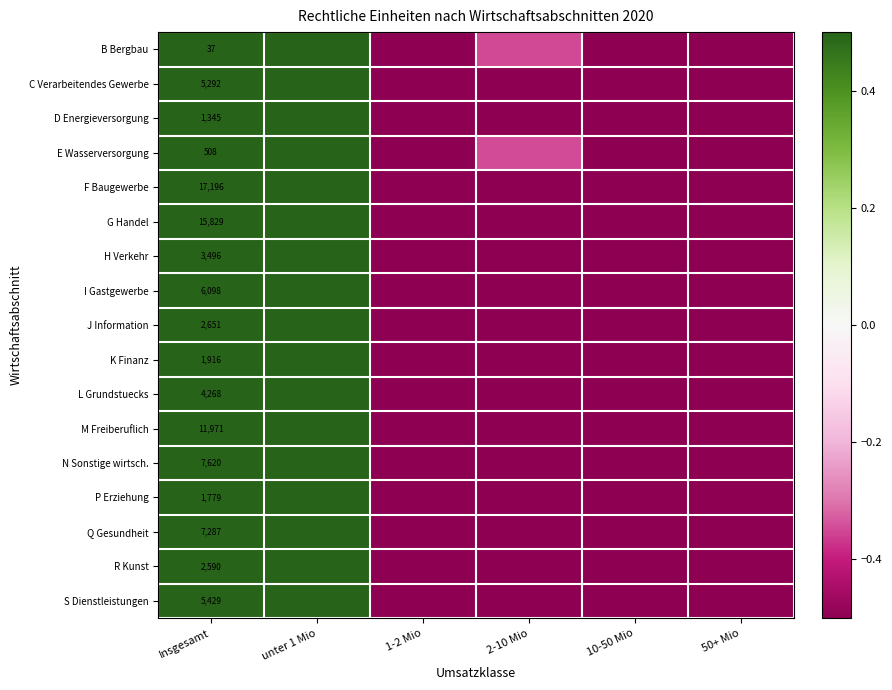

At which label does Q Gesundheit reach its minimum?

50+ Mio